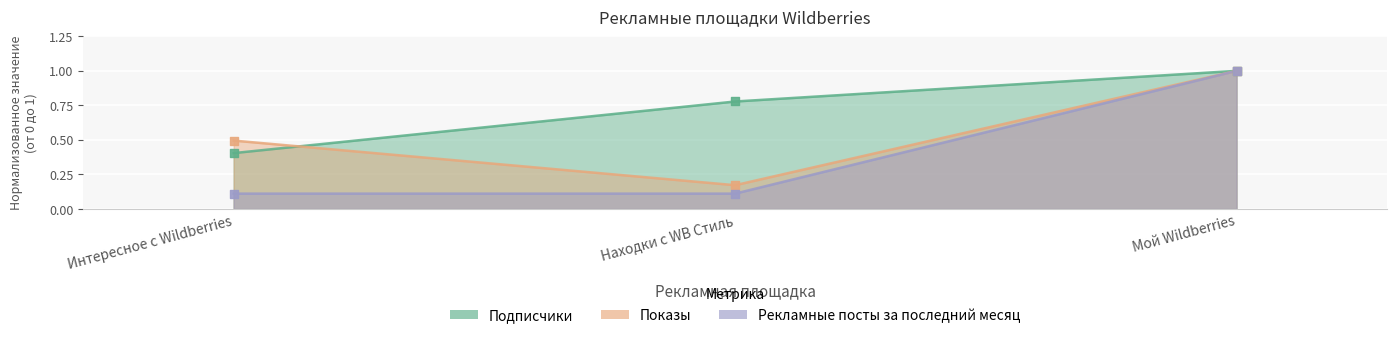

Which series reaches the minimum Y coordinate?

Рекламные посты за последний месяц